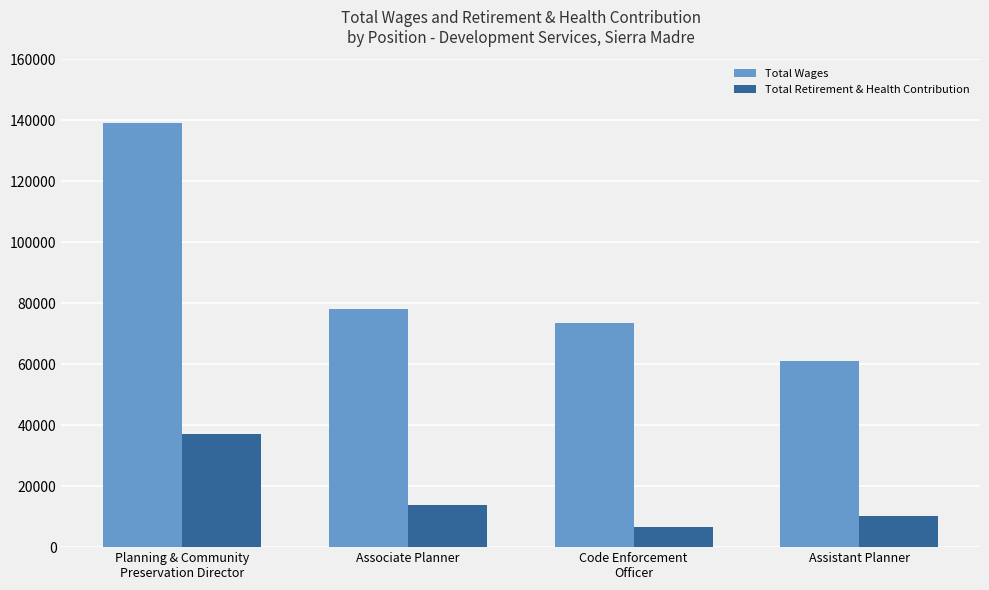

List the series in order of their overall mean, lowest first.

Total Retirement & Health Contribution, Total Wages